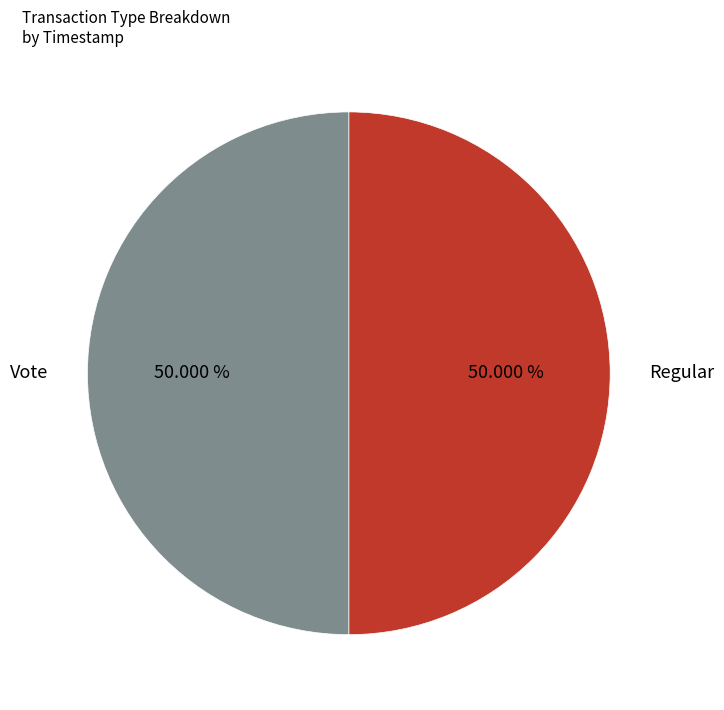

What is the ratio of the value at Vote to the value at Regular?

1.0